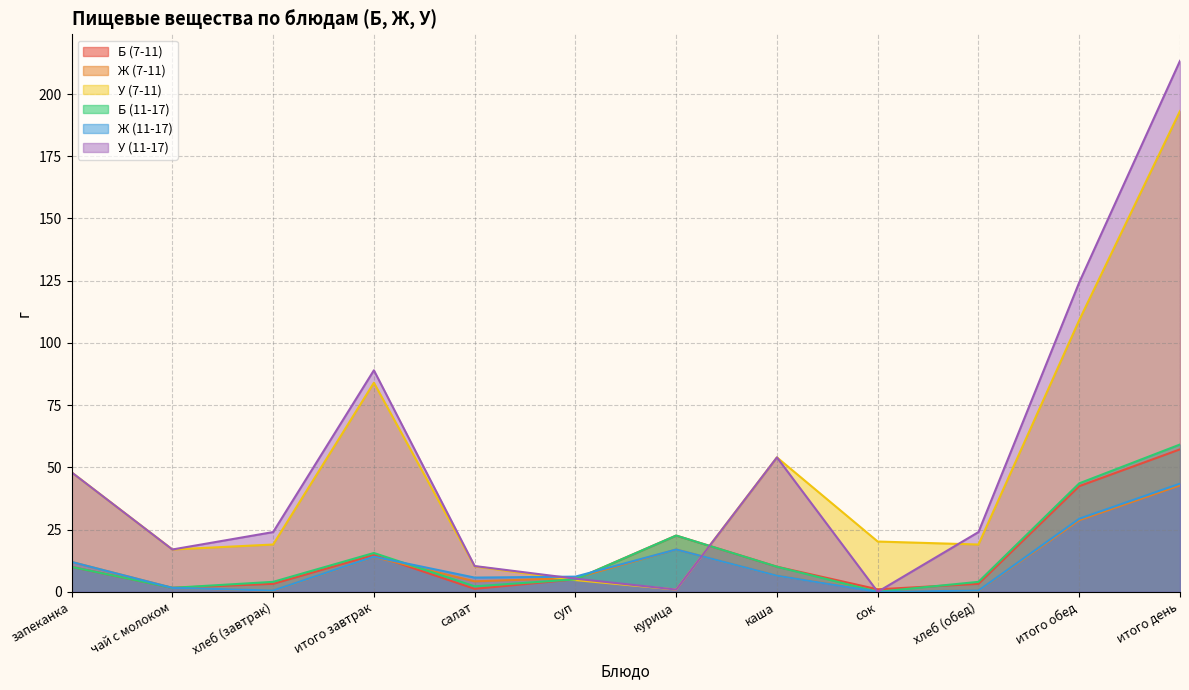

Where do У (11-17) and Б (7-11) first cross each other?

суп and курица